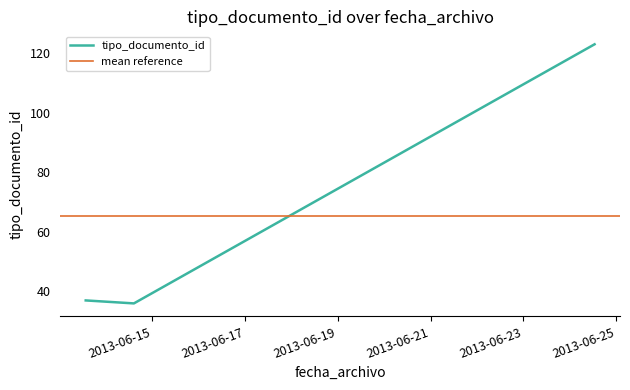

What is the lowest value of the tipo_documento_id series?

36